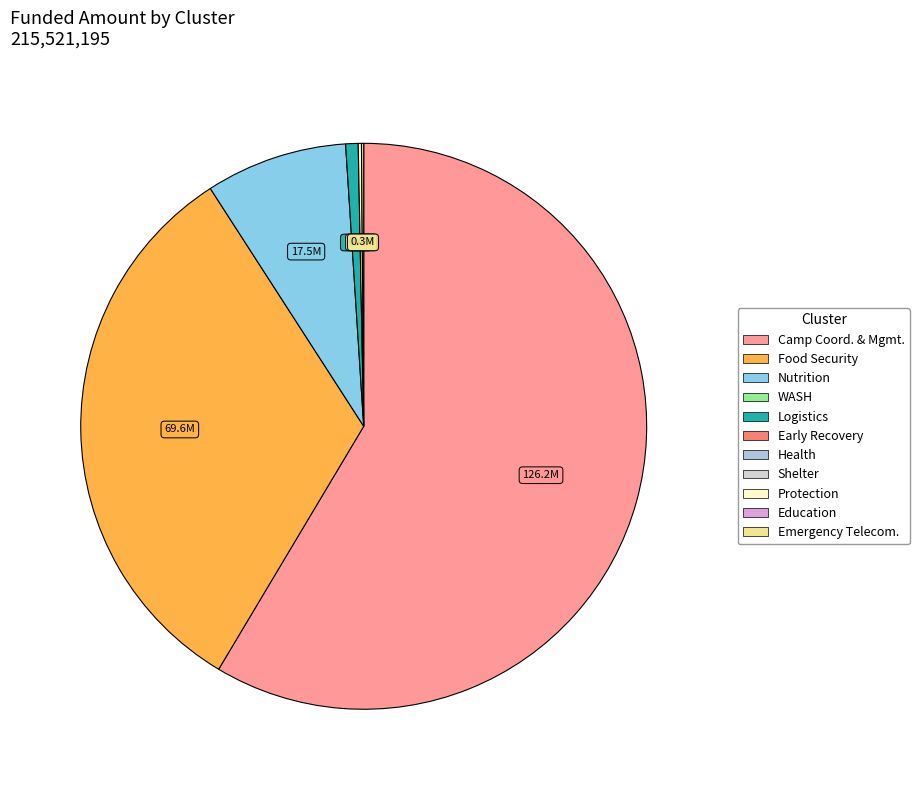

Is there a majority slice in this chart?

Yes